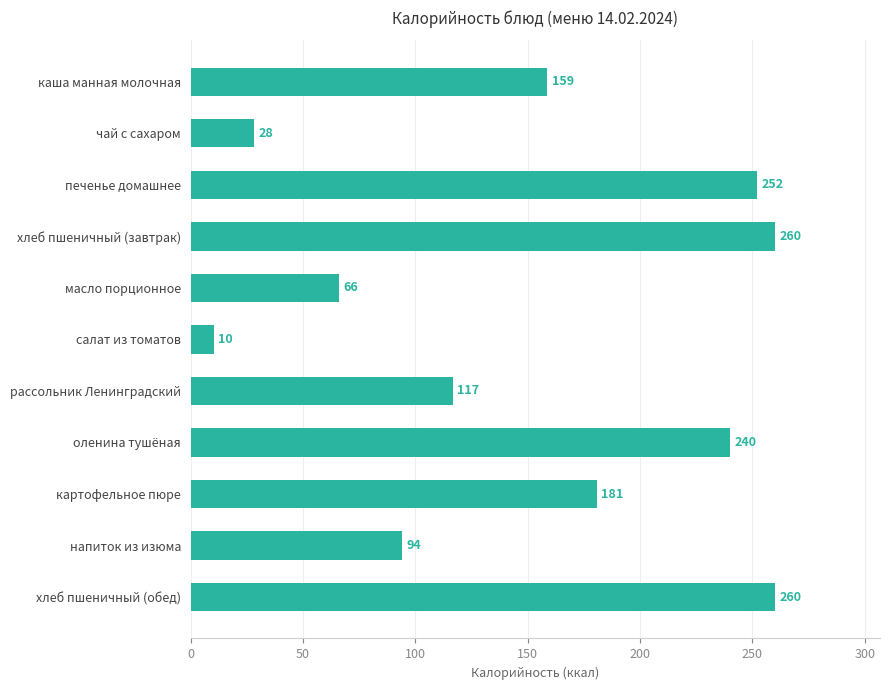

What is the label of the 2nd bar from the bottom?

напиток из изюма